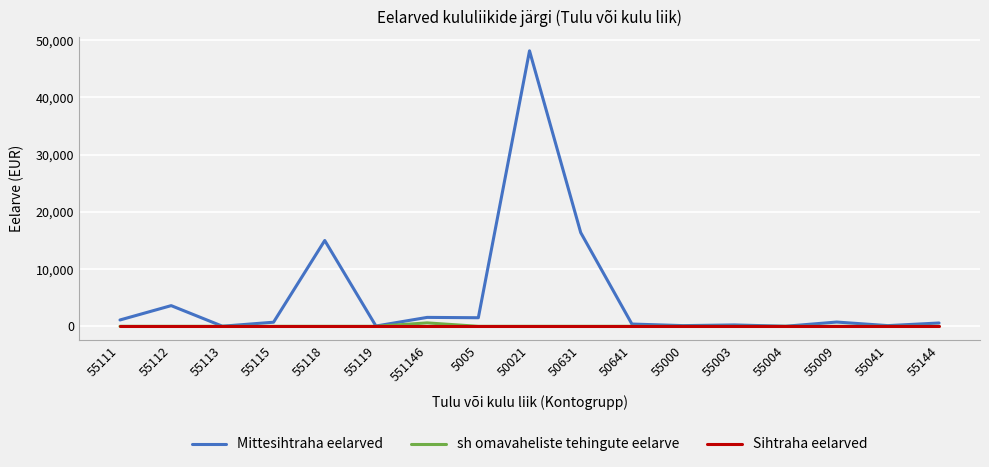

The sh omavaheliste tehingute eelarve series shows 0 at 50021. True or false?

True